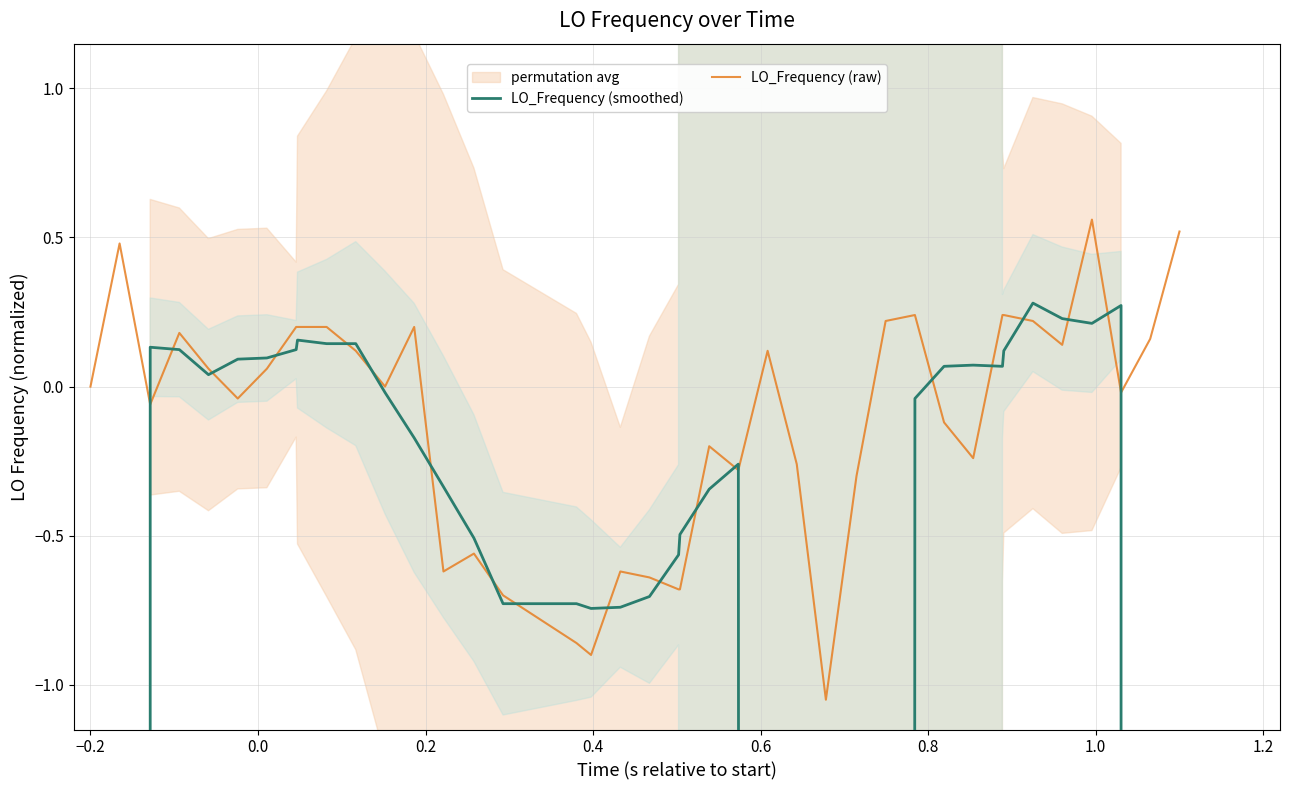

In LO_Frequency (smoothed), how many points are higher than both neighbors (excluding endpoints)?

6